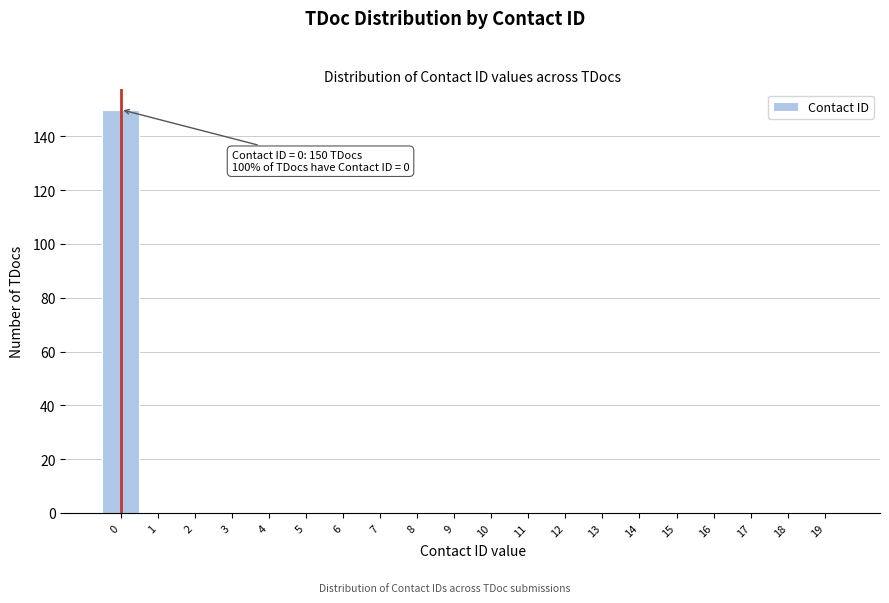

Which range on the x-axis has the tallest bar?

-0.5 to 0.5